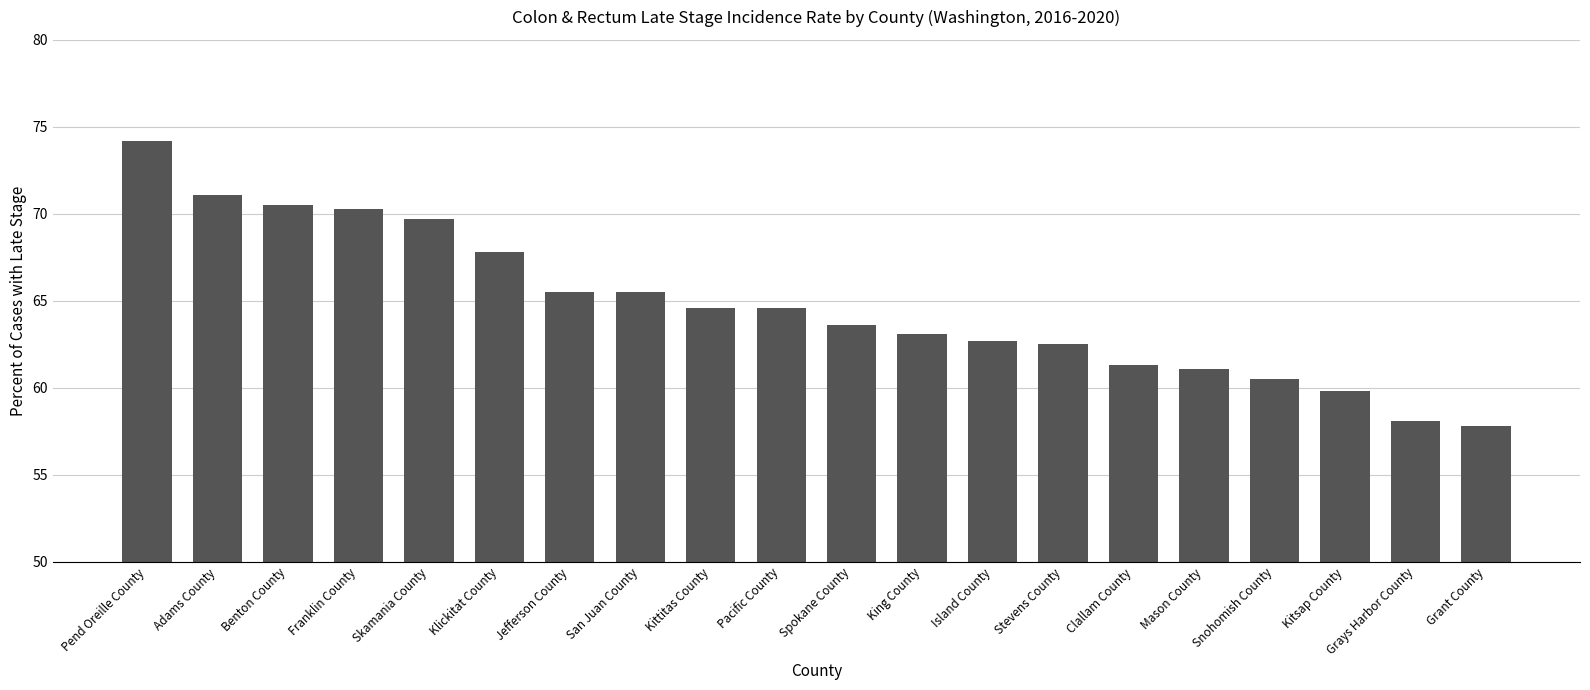

Reading left to right, extract all data points from this chart.

74.2	71.1	70.5	70.3	69.7	67.8	65.5	65.5	64.6	64.6	63.6	63.1	62.7	62.5	61.3	61.1	60.5	59.8	58.1	57.8